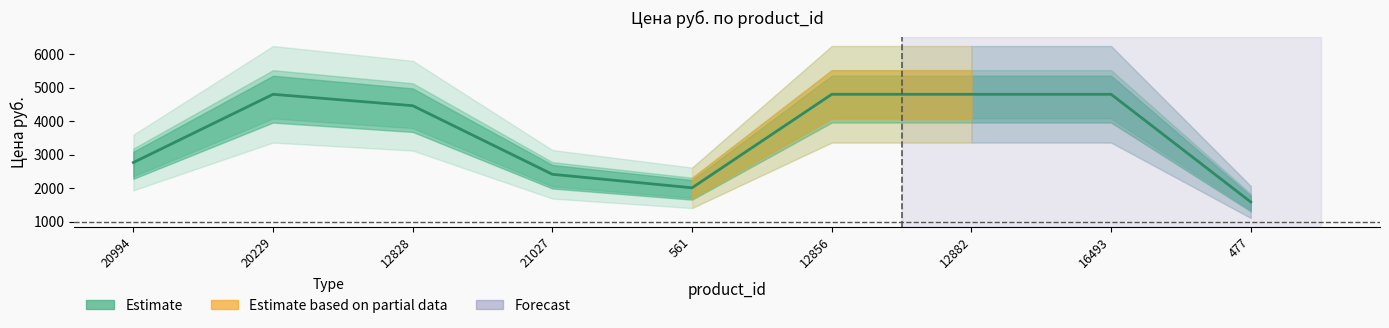

Rank the categories by value from highest to lowest.

20229, 12856, 12882, 16493, 12828, 20994, 21027, 561, 477